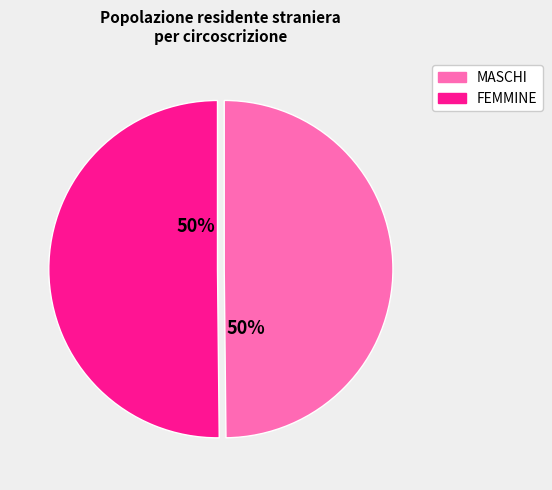

How many segments does this pie chart have?

2